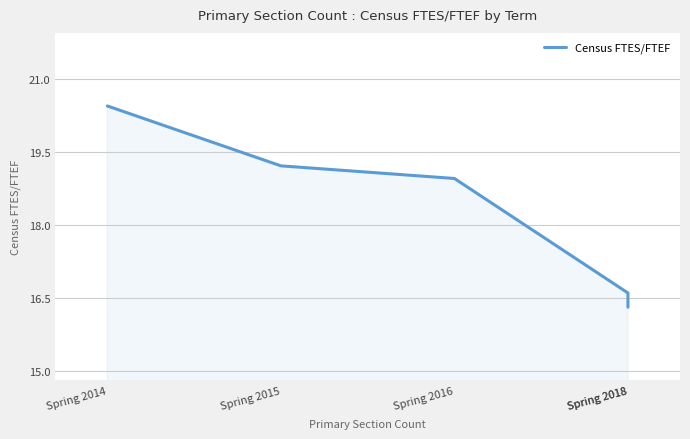

Reading left to right, extract all data points from this chart.

Spring 2014=20.4	Spring 2015=19.2	Spring 2016=19.0	Spring 2018=16.6	Spring 2018=16.3